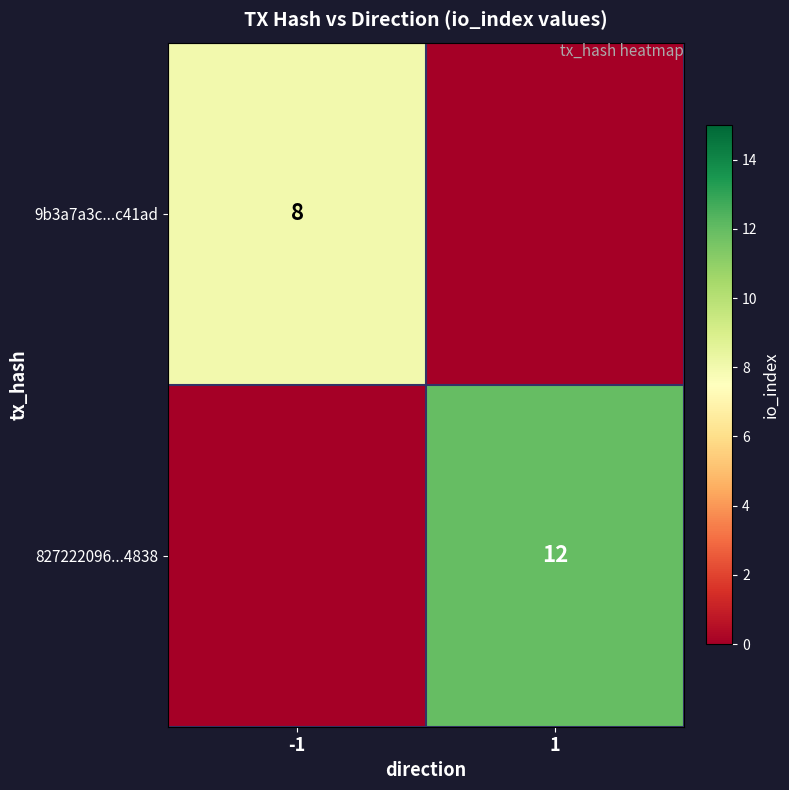

The 827222096...4838 series shows 4 at 1. True or false?

False